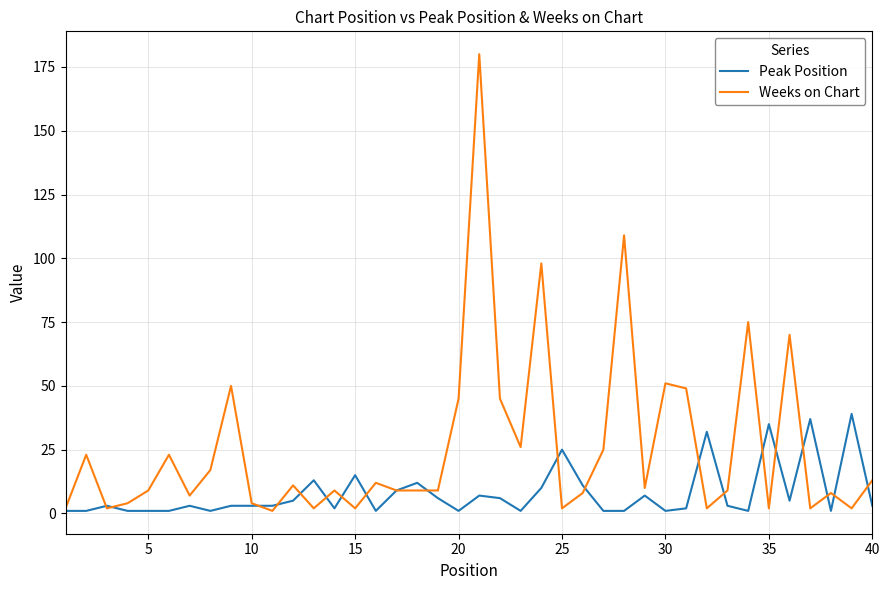

What is the highest value of the Peak Position series?

39